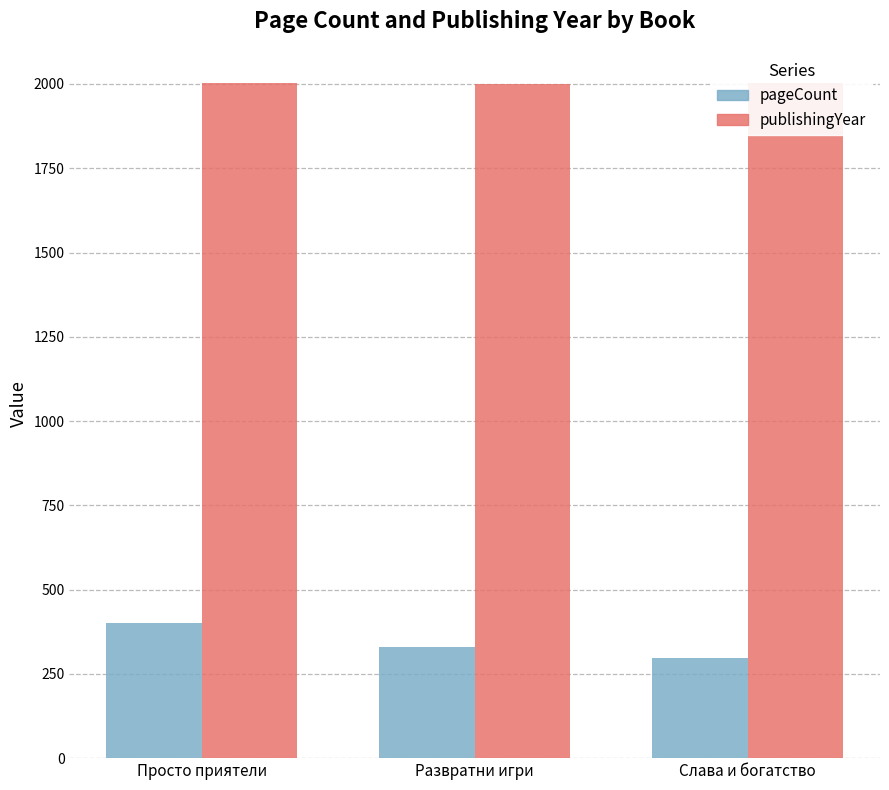

What are all the series names shown in the legend?

pageCount, publishingYear